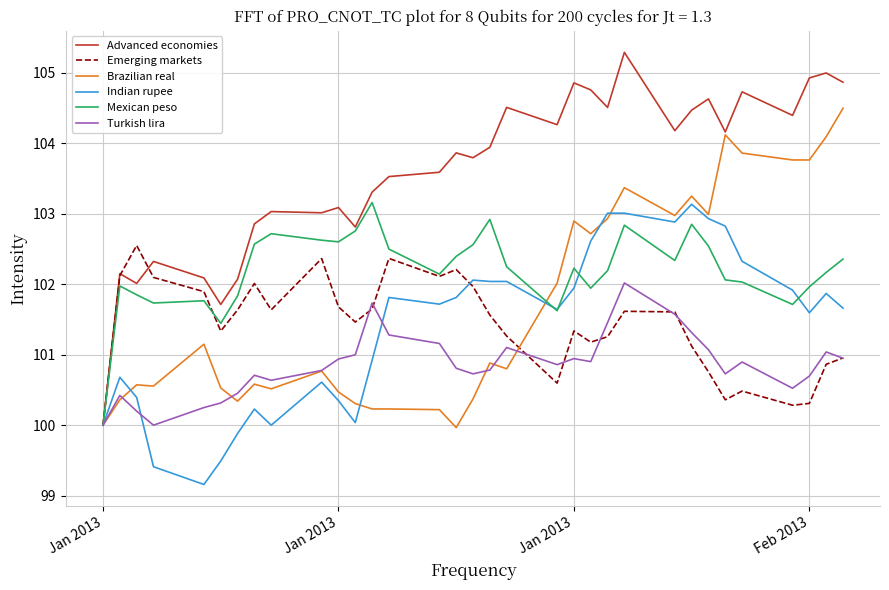

Which series has the largest range (max minus min)?

Advanced economies